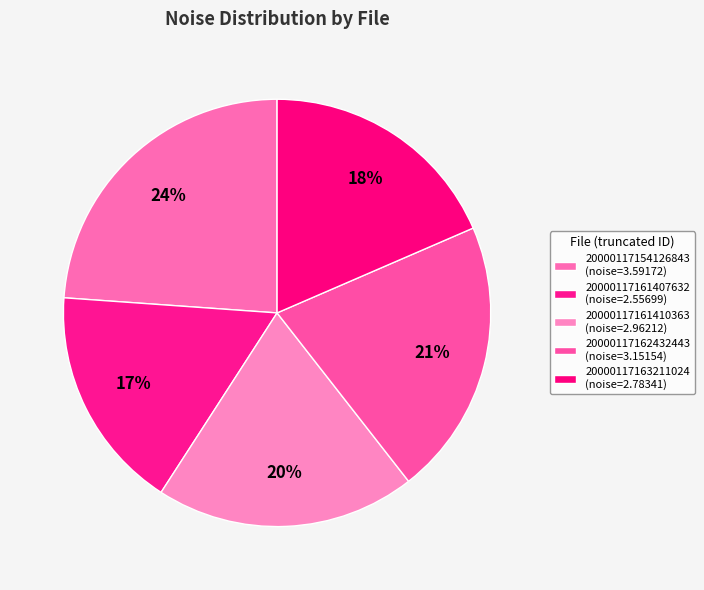

What percentage is the 20000117163211024 slice, to the nearest percent?

18%